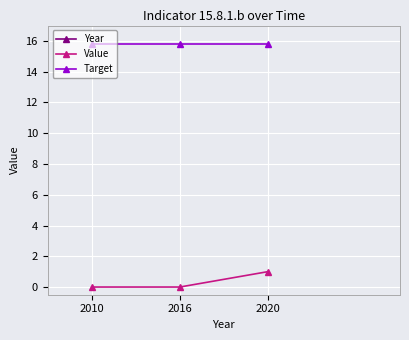

What is the maximum value for Year?

2020.0